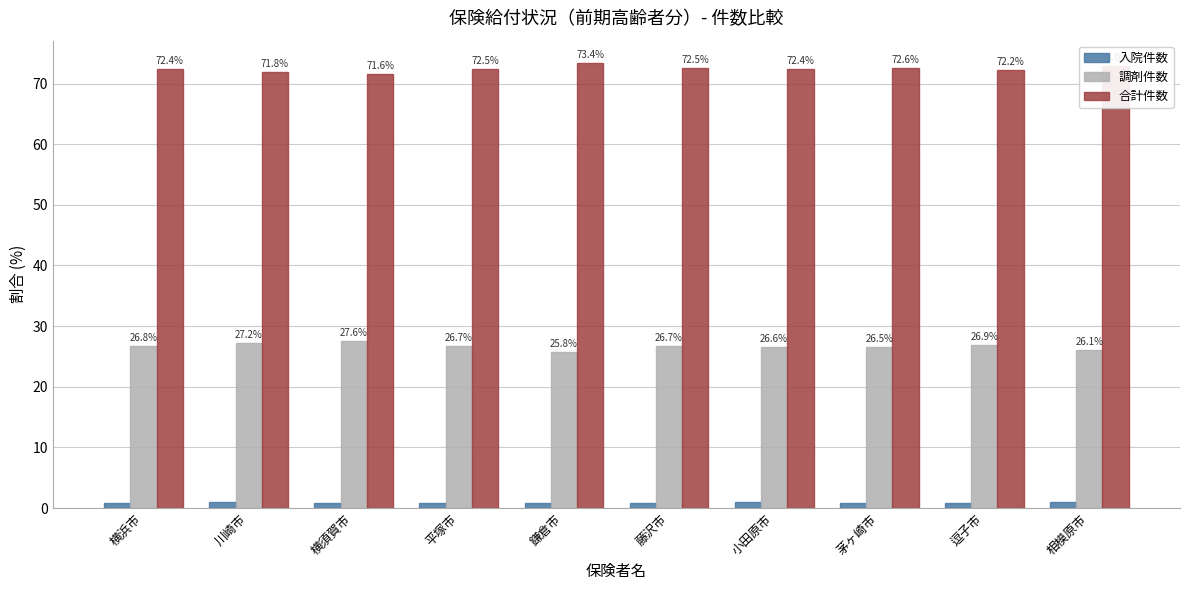

Are the bars horizontal?

No